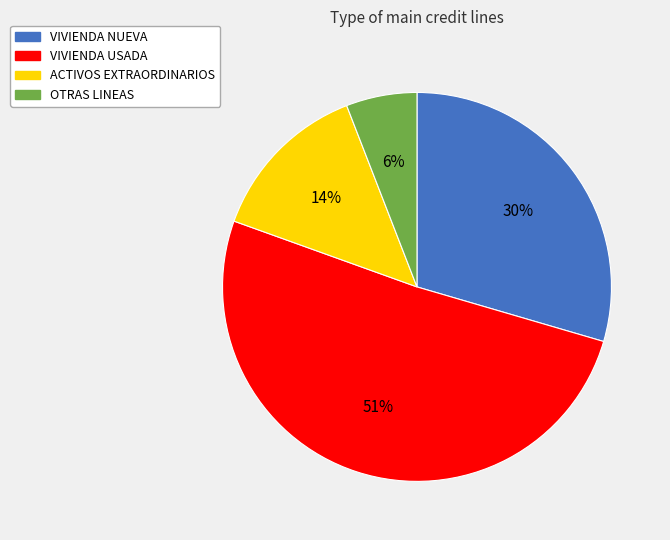

Which has a higher value, ACTIVOS EXTRAORDINARIOS or VIVIENDA USADA?

VIVIENDA USADA